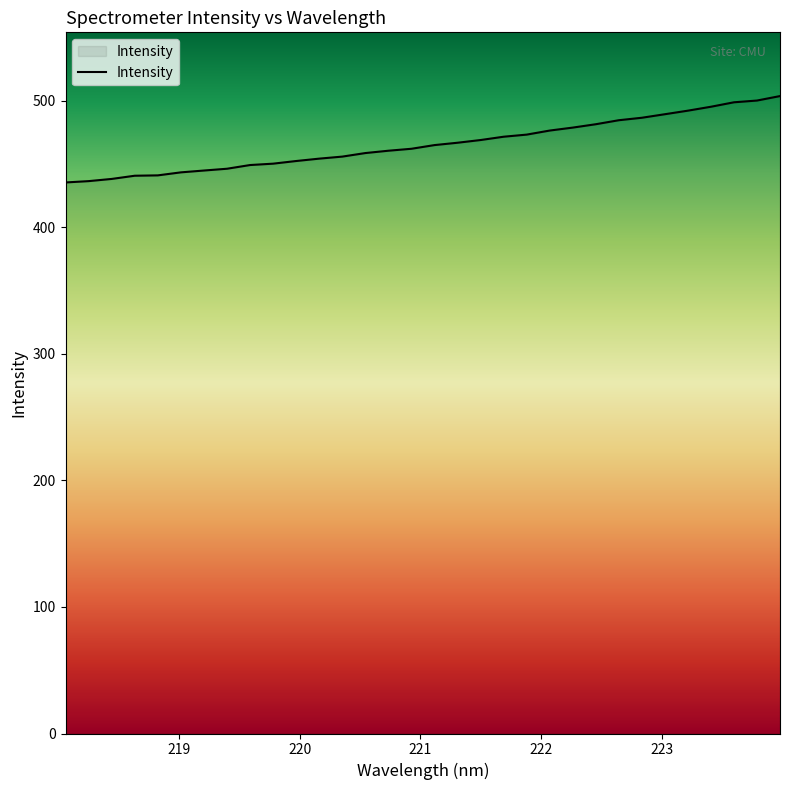

What is the smallest value displayed?

435.4